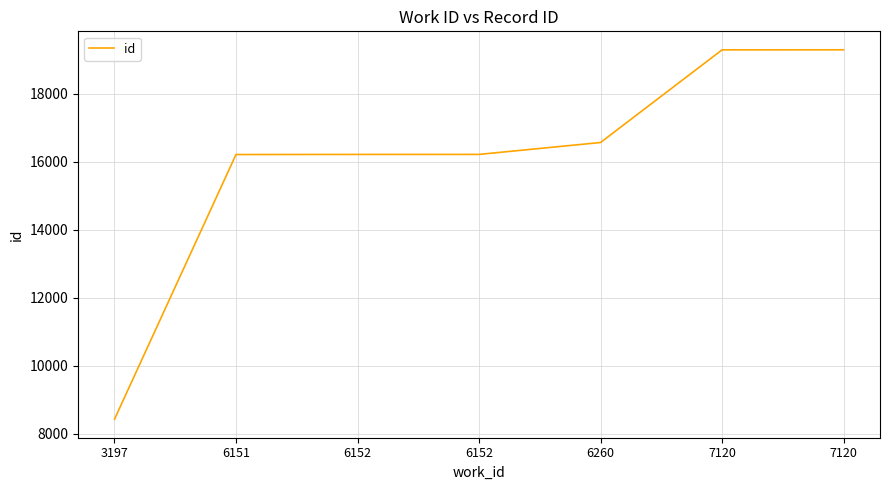

What is the value of the 1st point from the left?

8420